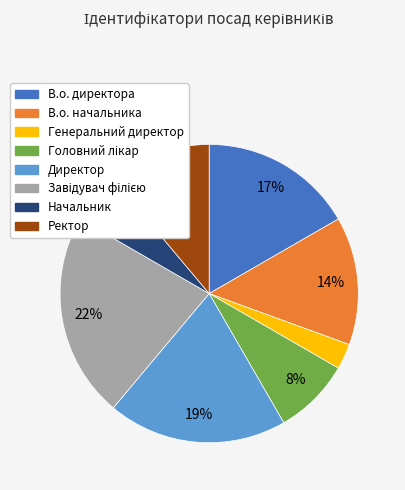

Combined, do Директор and Генеральний директор account for over 50%?

No